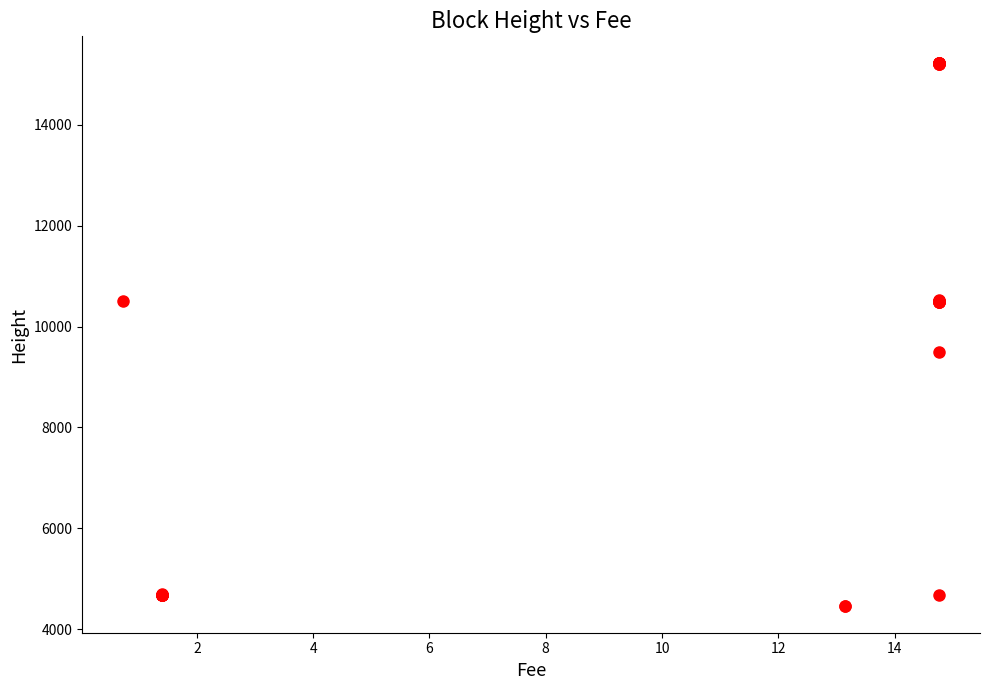

What Y value in the scatter plot is closest to 9843?

9493